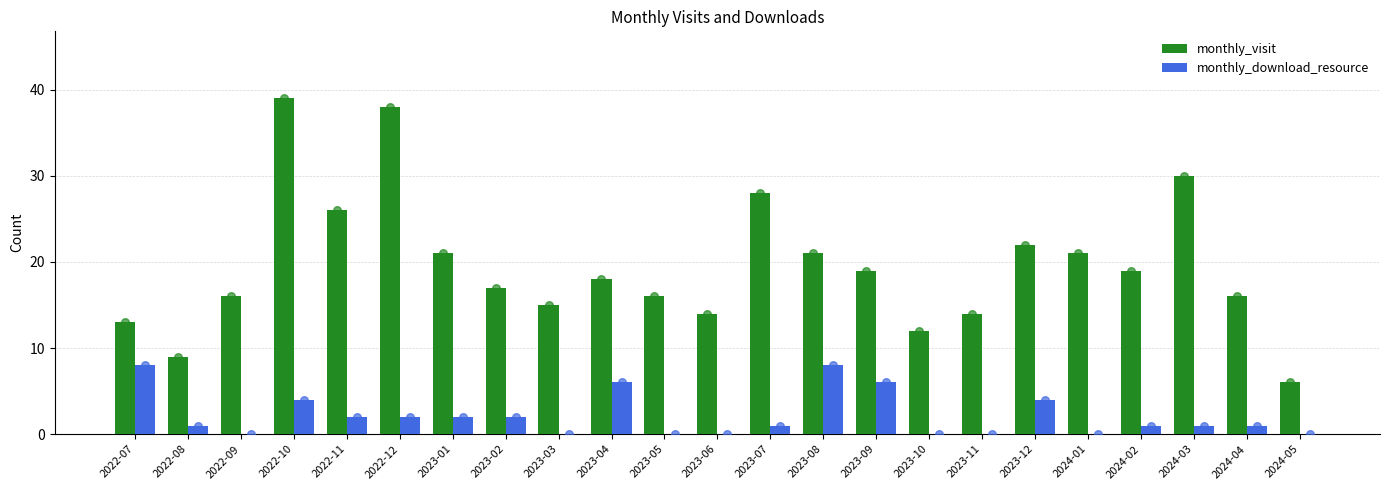

Which series has the largest total across all categories?

monthly_visit